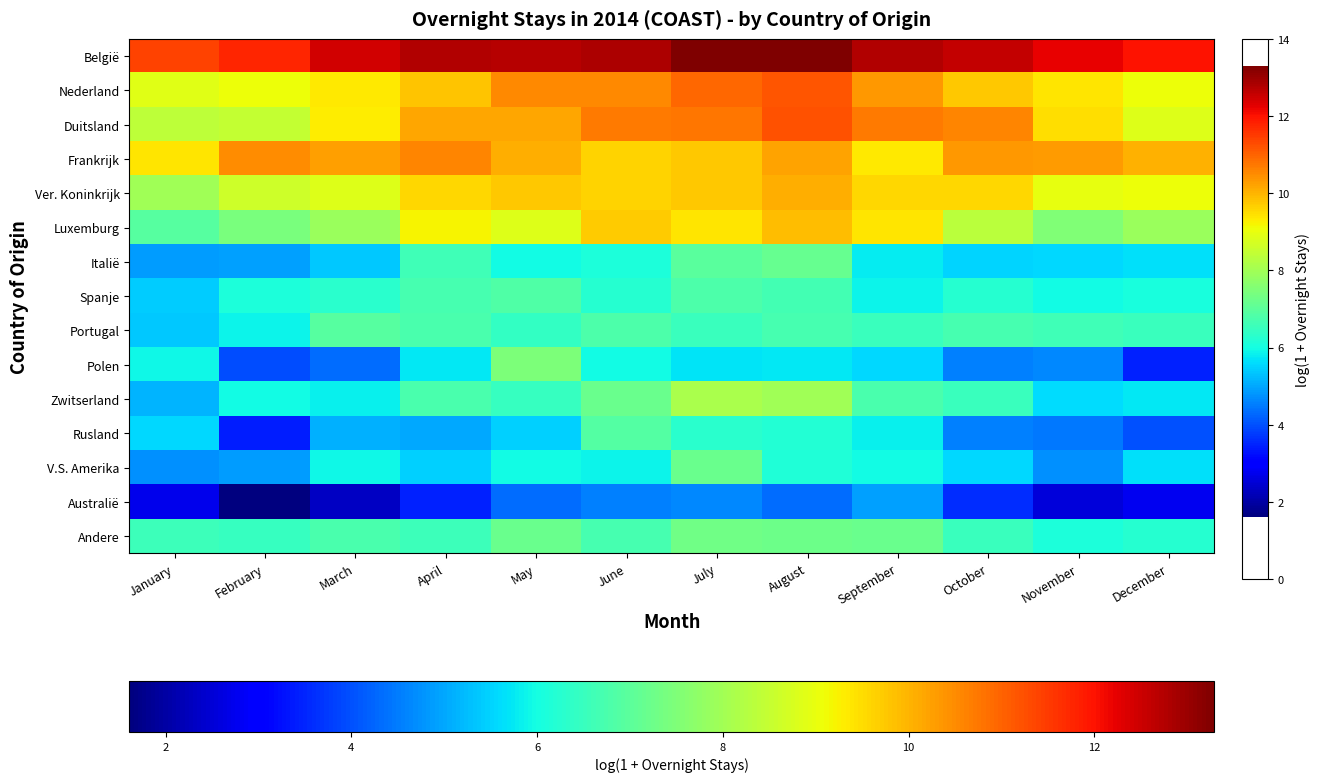

Rank the series by their maximum value, from highest to lowest.

België, Duitsland, Nederland, Frankrijk, Ver. Koninkrijk, Luxemburg, Zwitserland, Polen, Andere, V.S. Amerika, Italië, Portugal, Rusland, Spanje, Australië